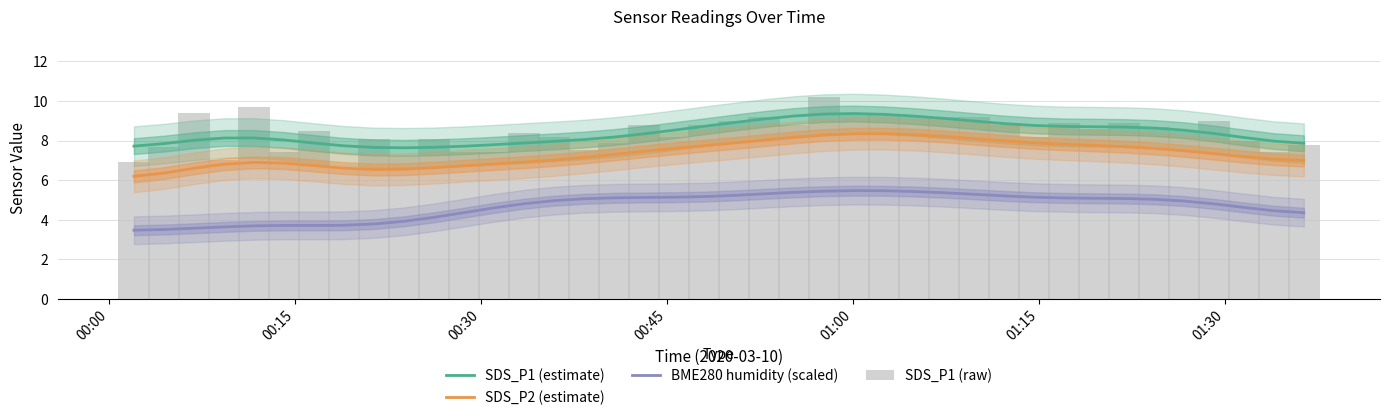

At which label does SDS_P2 (estimate) reach its minimum?

00:00